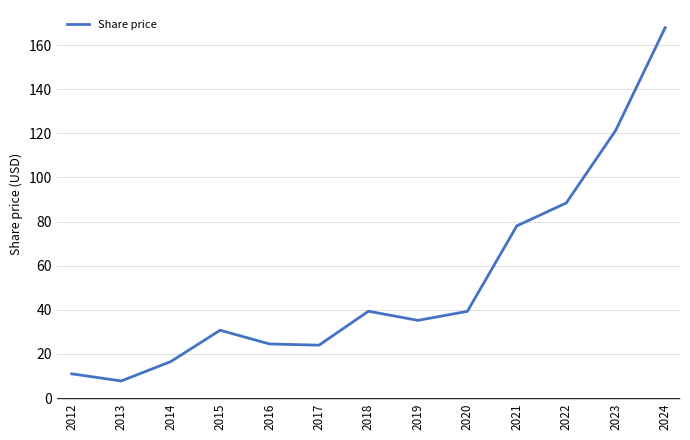

The value at 2020 is 39.3. True or false?

True